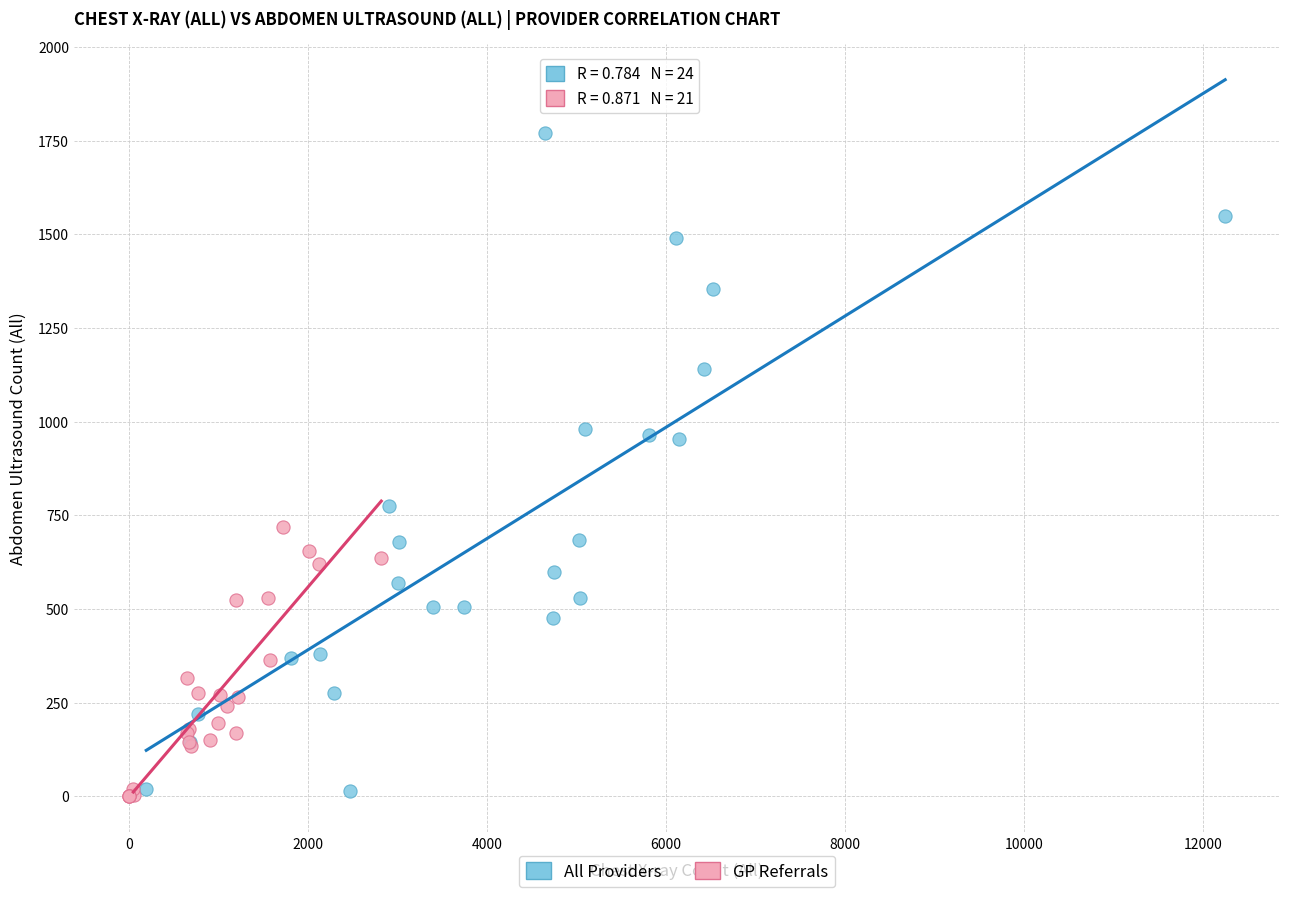

Which series reaches the maximum Y coordinate?

All Providers